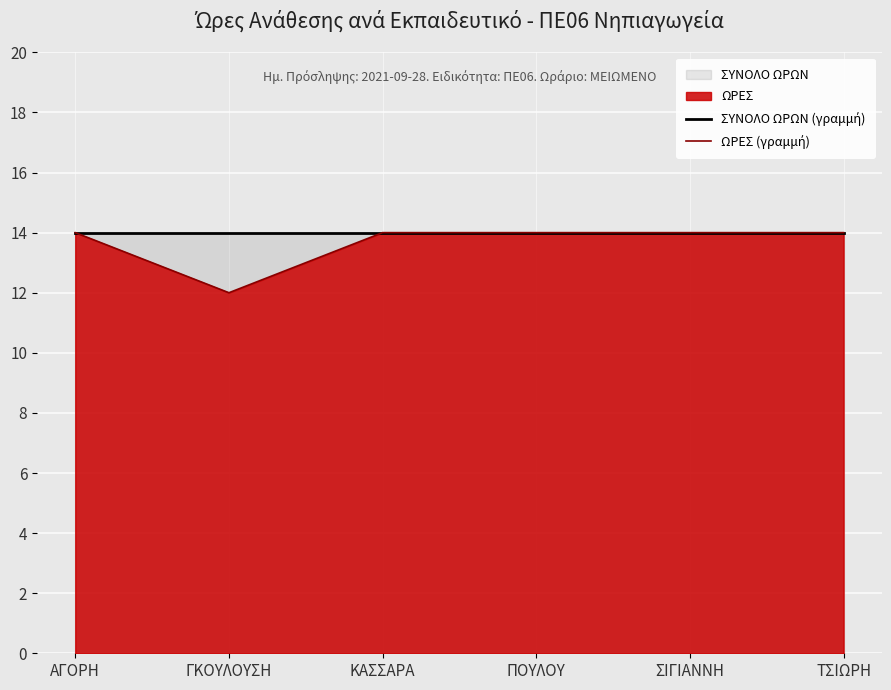

How many series are shown in this chart?

2